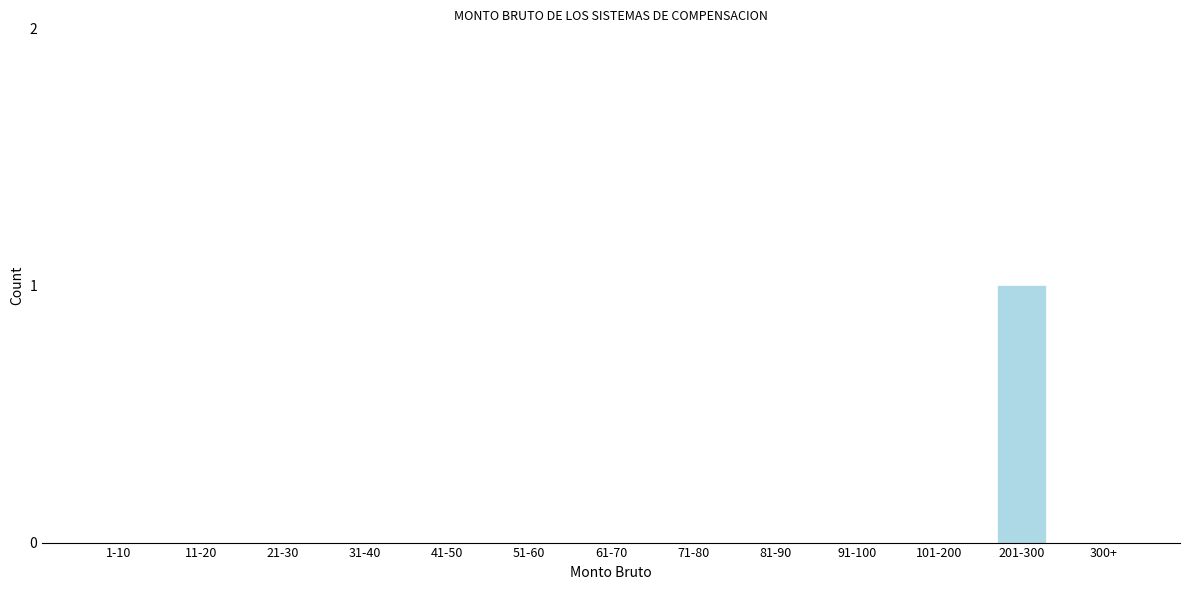

Reading left to right, transcribe all the data shown in this chart.

1-10=0	11-20=0	21-30=0	31-40=0	41-50=0	51-60=0	61-70=0	71-80=0	81-90=0	91-100=0	101-200=0	201-300=1	300+=0